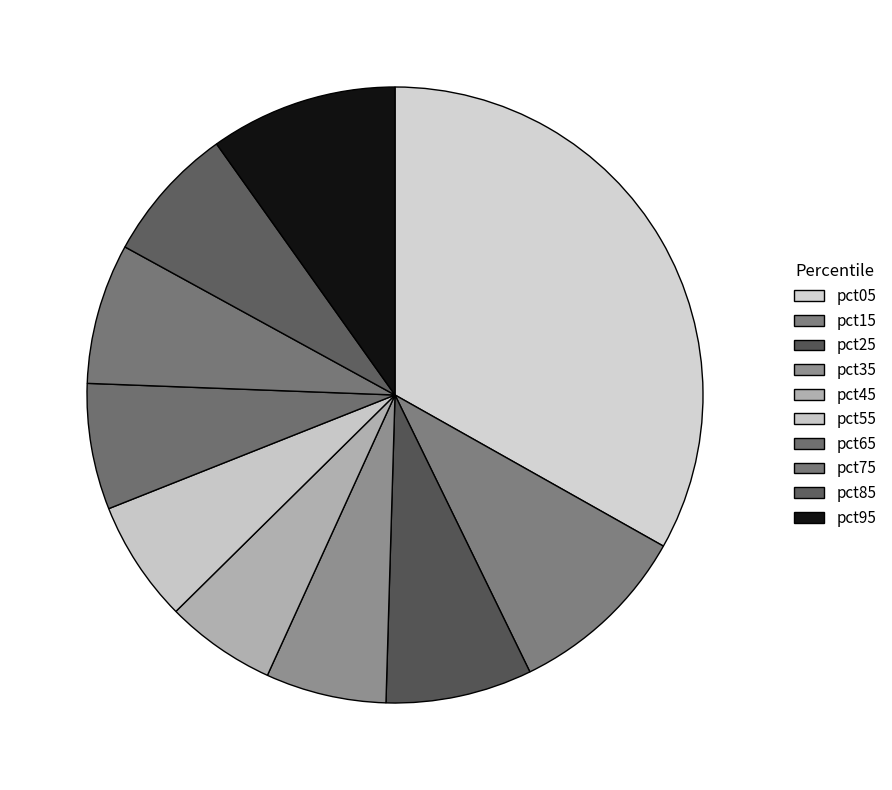

How many segments does this pie chart have?

10